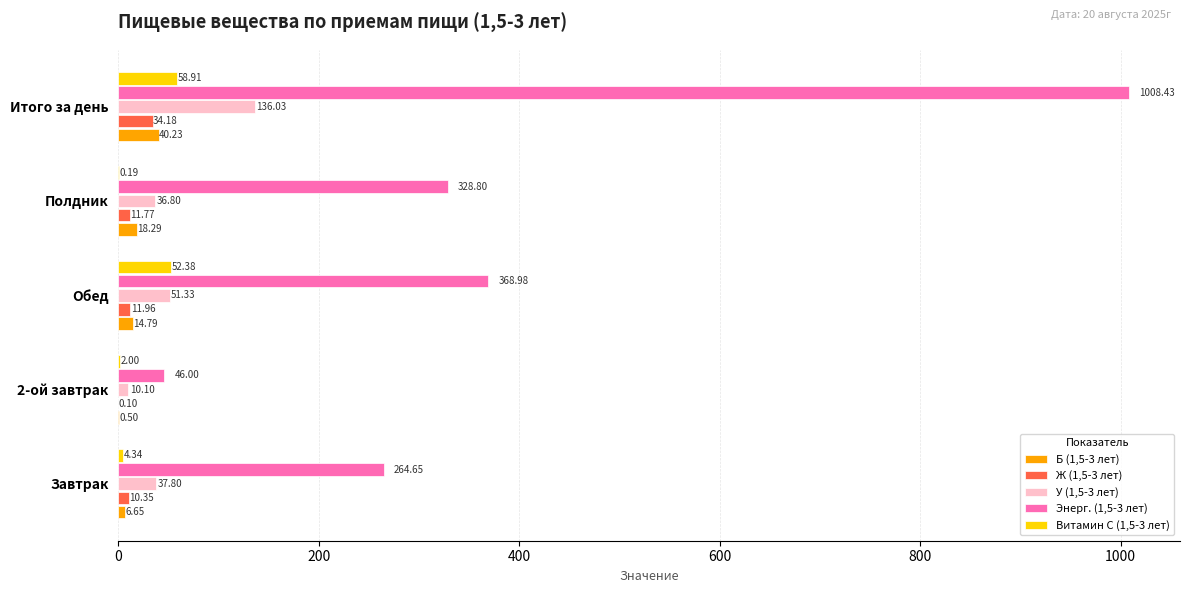

Between Обед and Итого за день, which series saw the biggest shift?

Энерг. (1,5-3 лет)